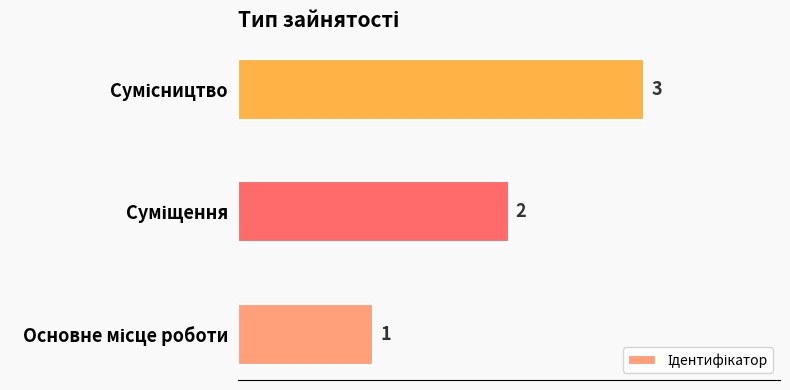

What is the greatest value displayed?

3